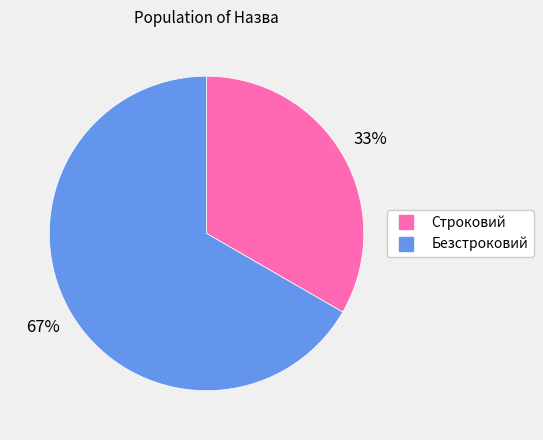

Which slice is the largest?

Безстроковий